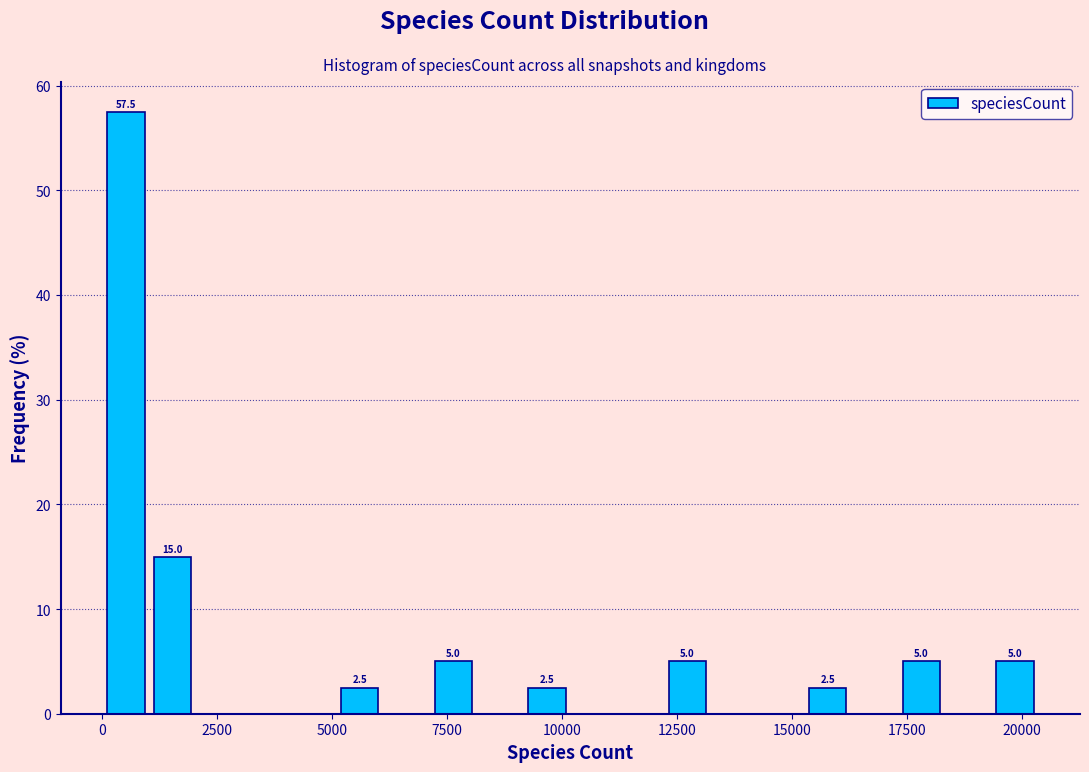

Around what value on the x-axis is the tallest bar? Give the approximate position of its centre, as read against the axis.

500